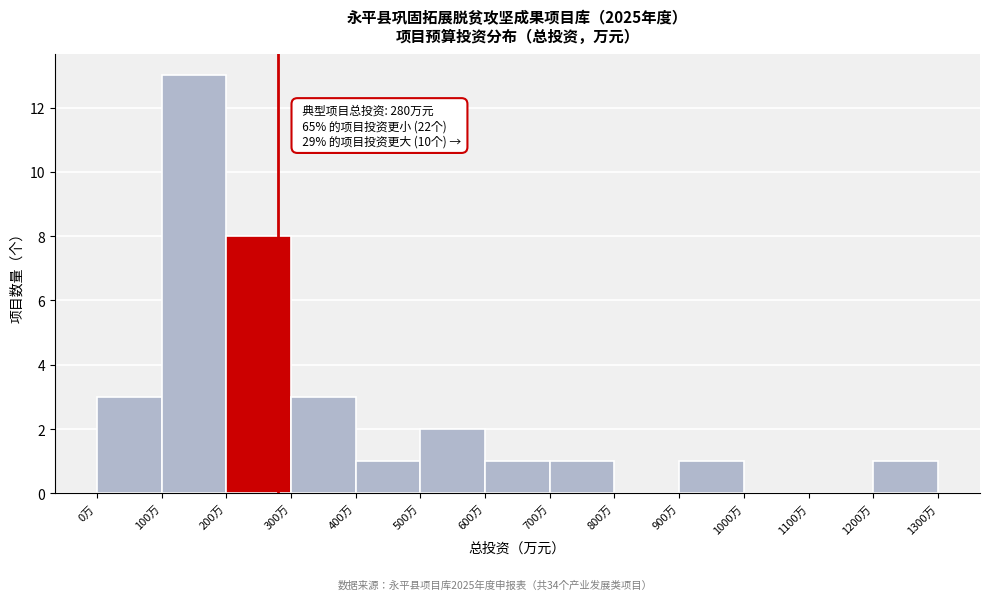

Which range on the x-axis has the tallest bar?

100 to 200